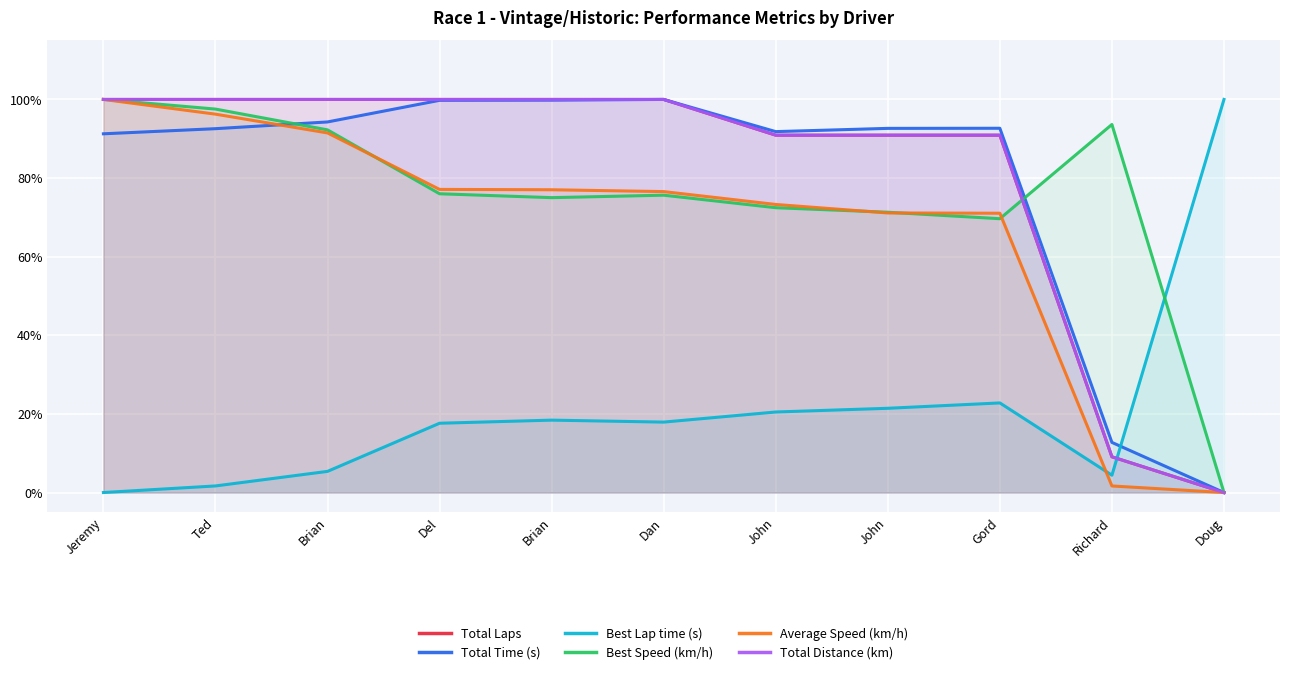

Is it true that Total Laps equals 1.0 at Brian?

True